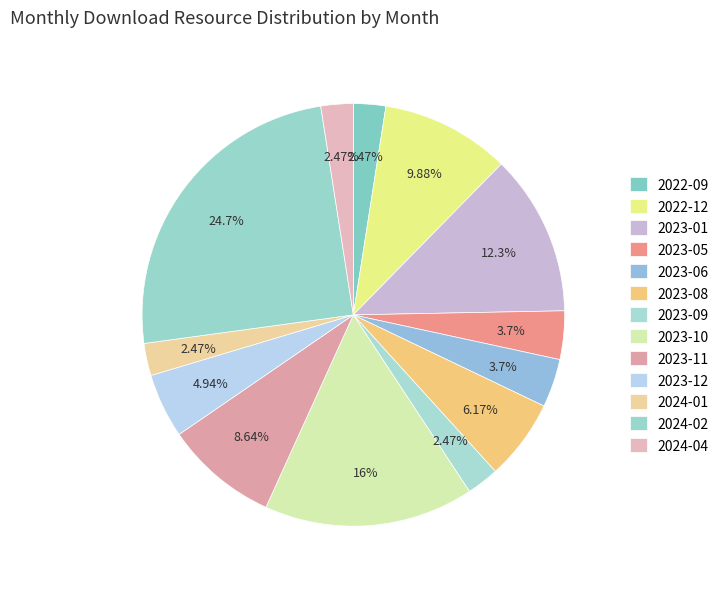

To the nearest percent, what is the difference between the 2023-11 and 2023-09 slice percentages?

6%